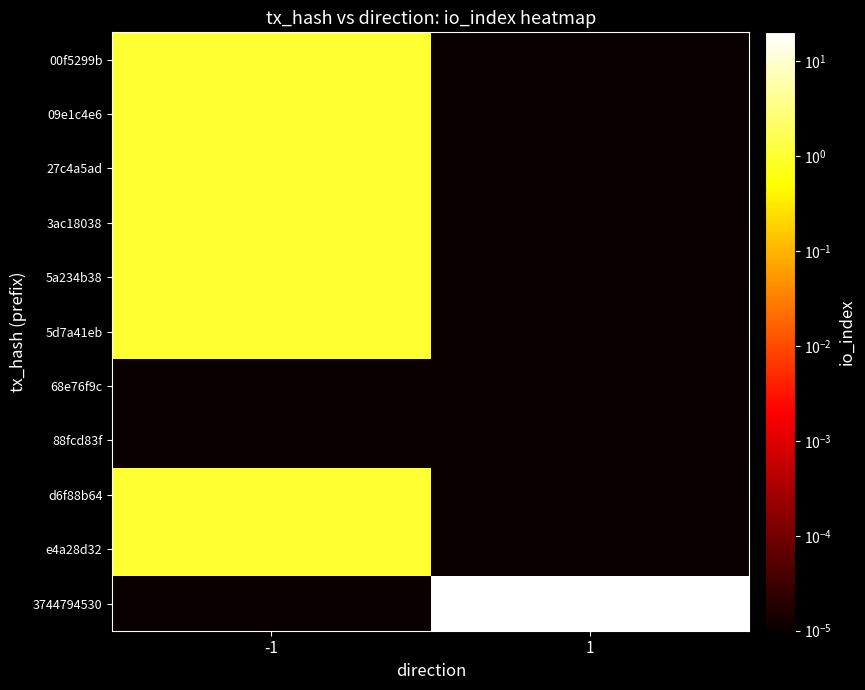

Reading left to right, transcribe all the data shown in this chart.

00f5299b: -1=1.0	1=0.0
09e1c4e6: -1=1.0	1=0.0
27c4a5ad: -1=1.0	1=0.0
3ac18038: -1=1.0	1=0.0
5a234b38: -1=1.0	1=0.0
5d7a41eb: -1=1.0	1=0.0
68e76f9c: -1=0.0	1=0.0
88fcd83f: -1=0.0	1=0.0
d6f88b64: -1=1.0	1=0.0
e4a28d32: -1=1.0	1=0.0
3744794530: -1=0.0	1=19.0